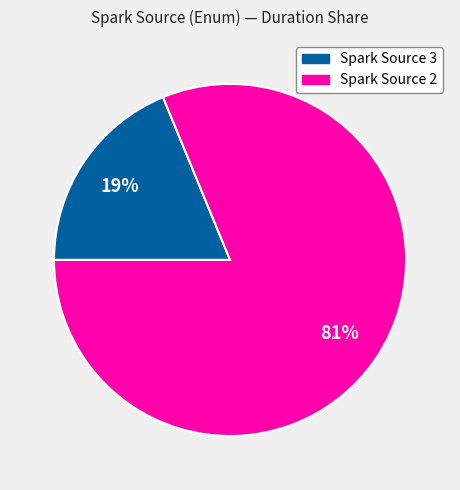

To the nearest percent, what is the difference between the largest and smallest slice percentages?

62%